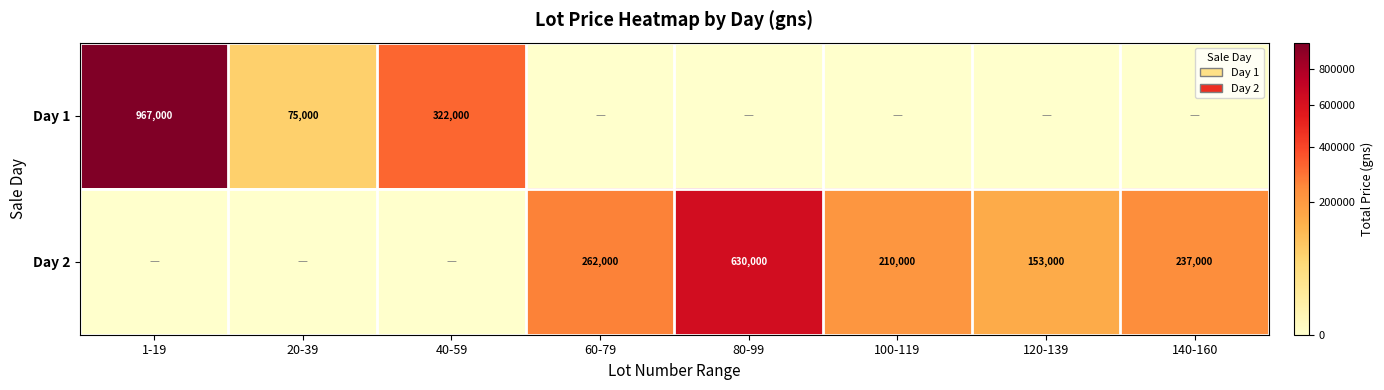

What is the total value across all series at 1-19?

967000